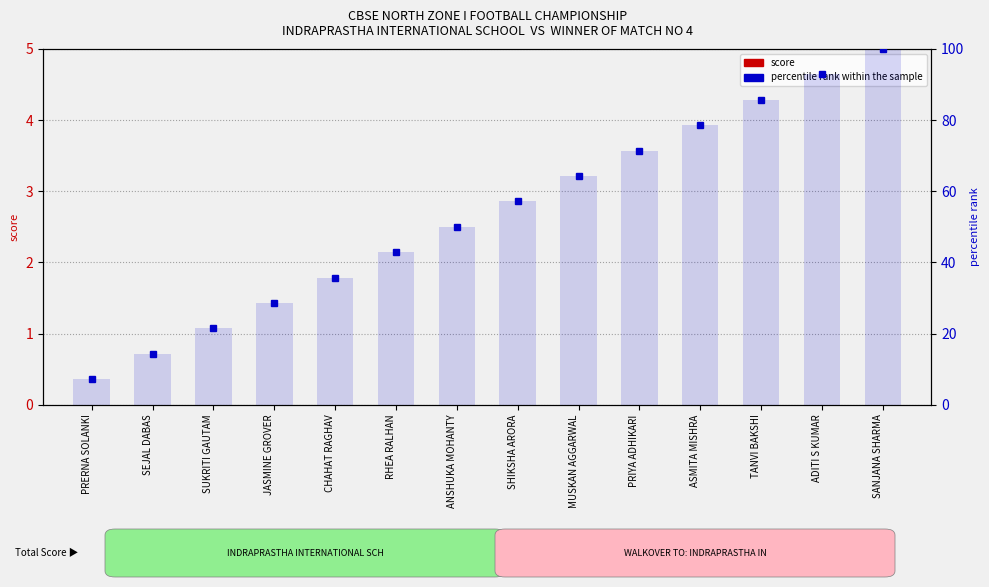

What are all the series names shown in the legend?

score, percentile rank within the sample